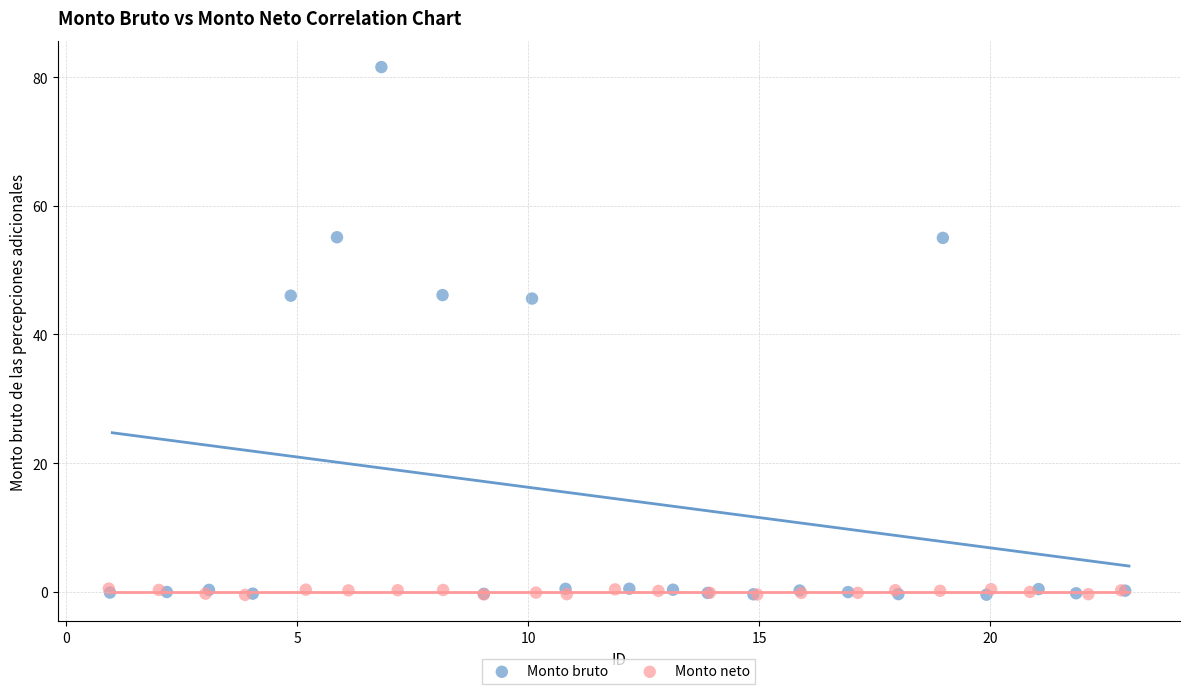

Which series reaches the maximum Y coordinate?

Monto bruto